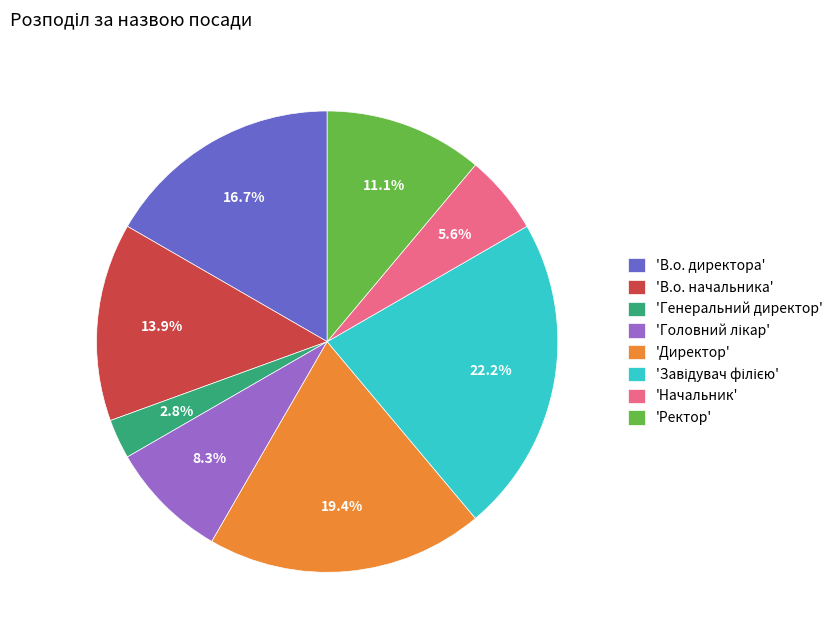

To the nearest percent, what is the difference between the largest and smallest slice percentages?

19%